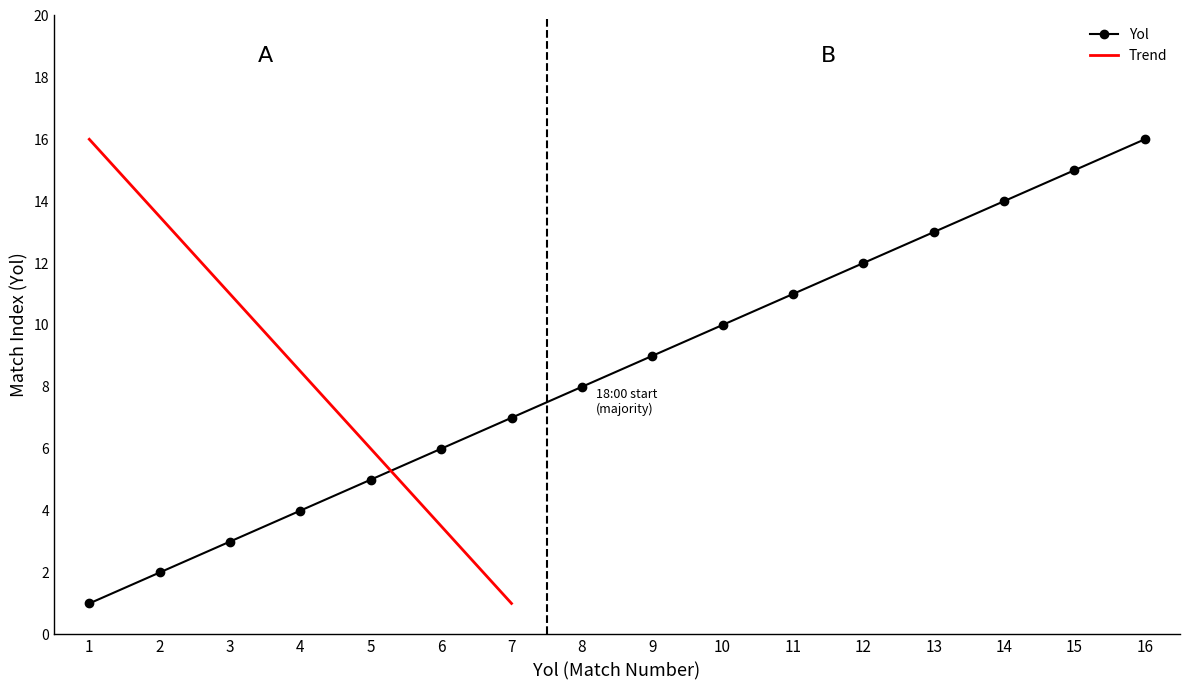

Where is the data nearest to the value 8?

8